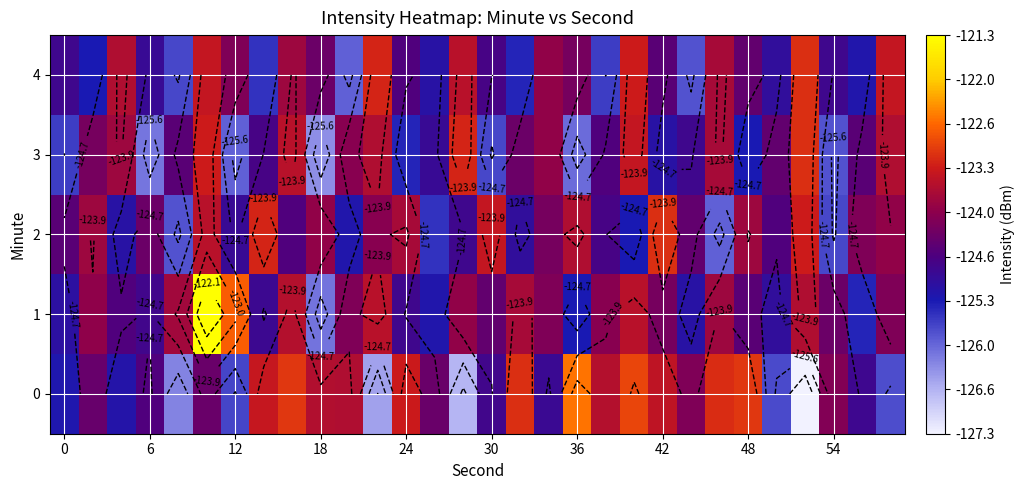

Which series has the widest spread of values?

1